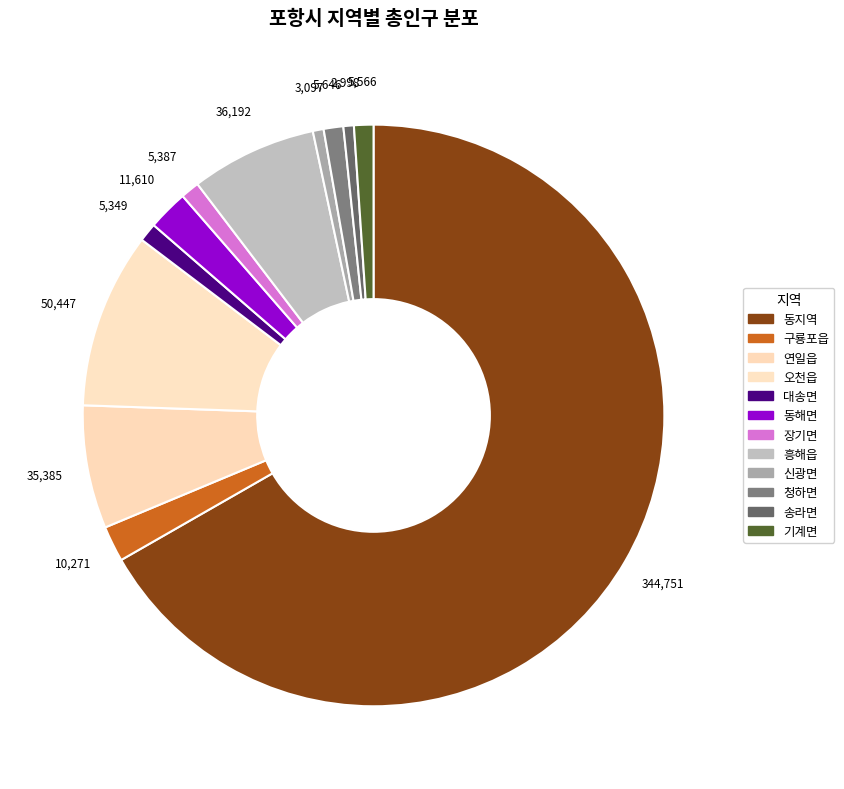

Which category has the biggest portion of the pie?

동지역